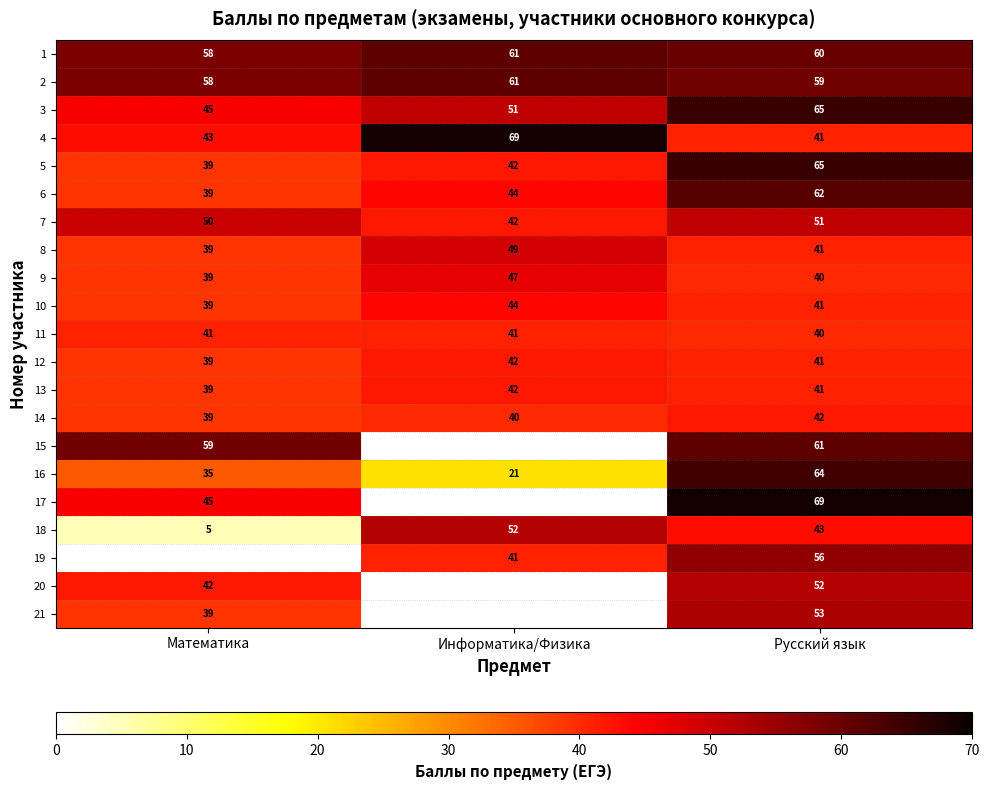

Where does the 8 series first go above 41?

Информатика/Физика